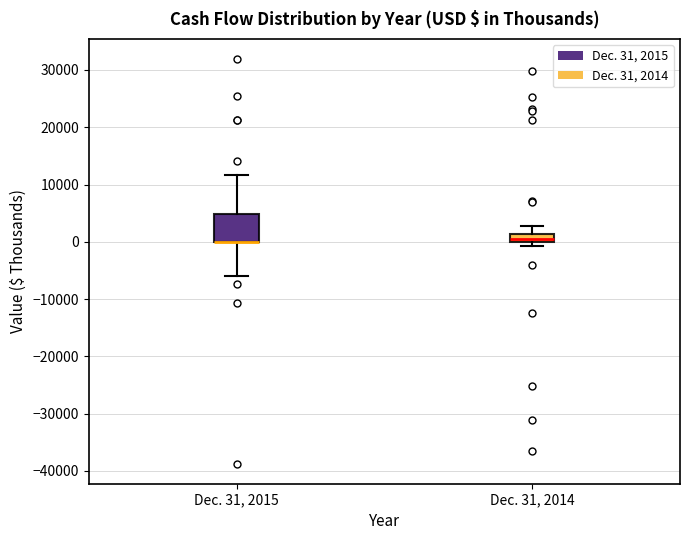

Where is the lower edge of the box for Dec. 31, 2014 on the y-axis? The values are not printed on the chart, so give them approximately, as read against the axis.

0